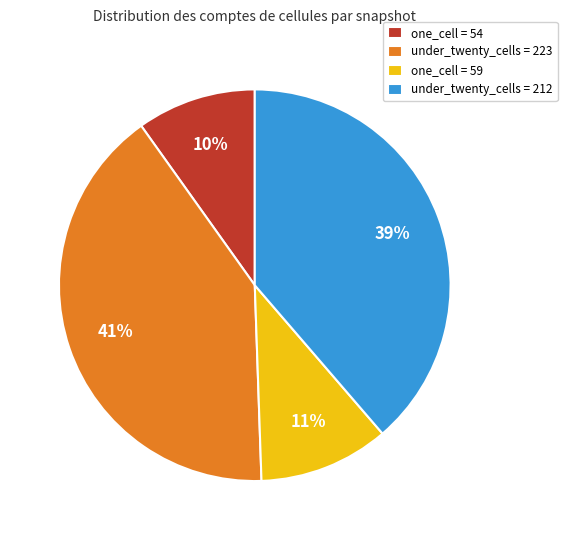

Does under_twenty_cells = 223 account for over 50% of the chart?

No